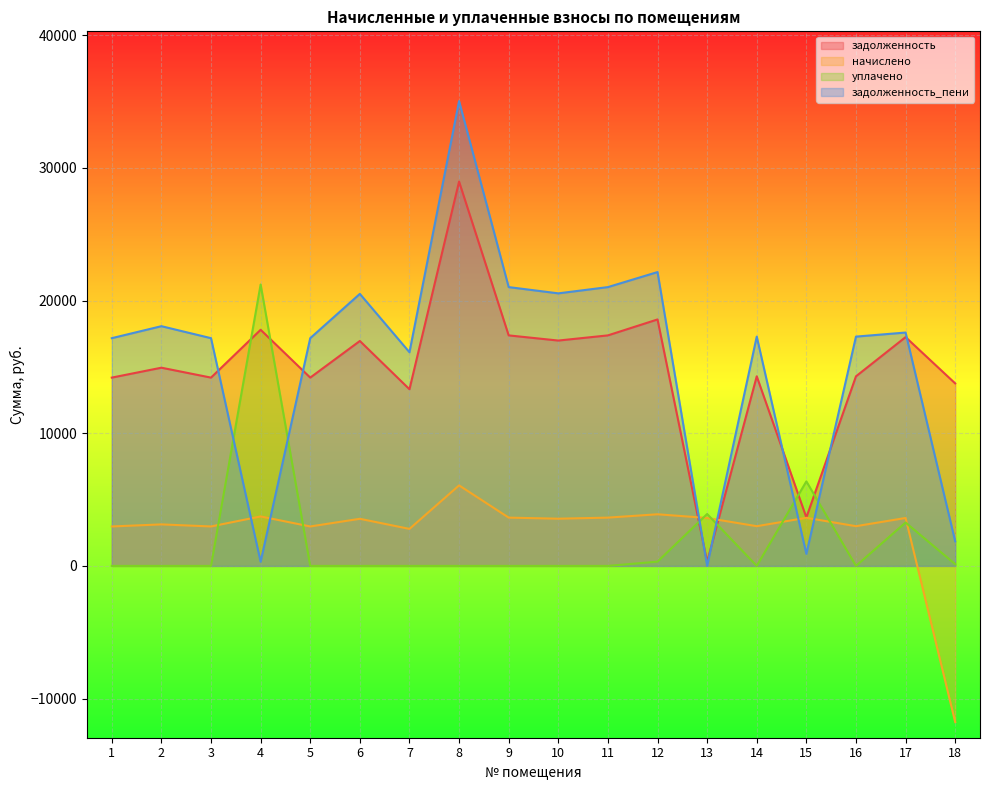

At how many categories does at least one series exceed 25525?

1